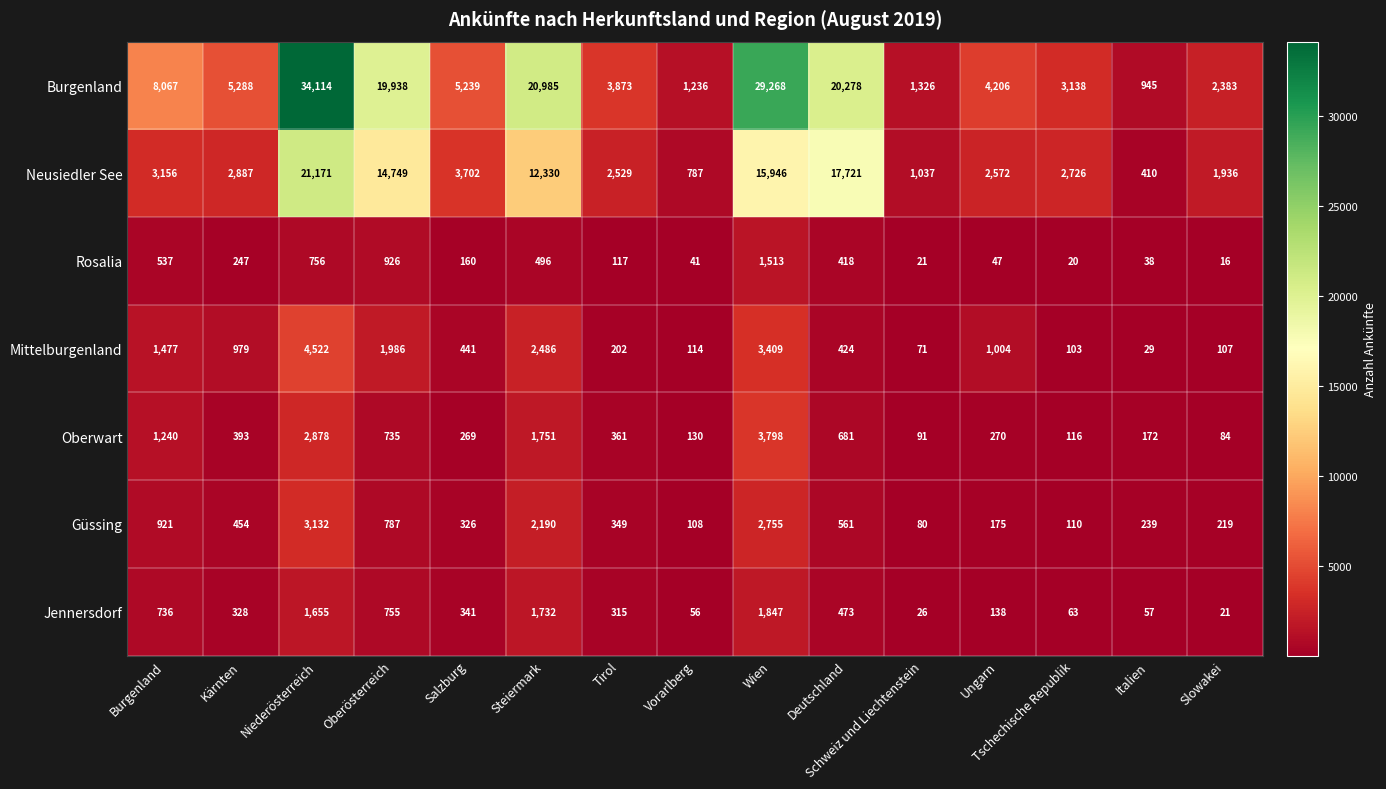

What is the spread (max minus min) of values at Italien?

916